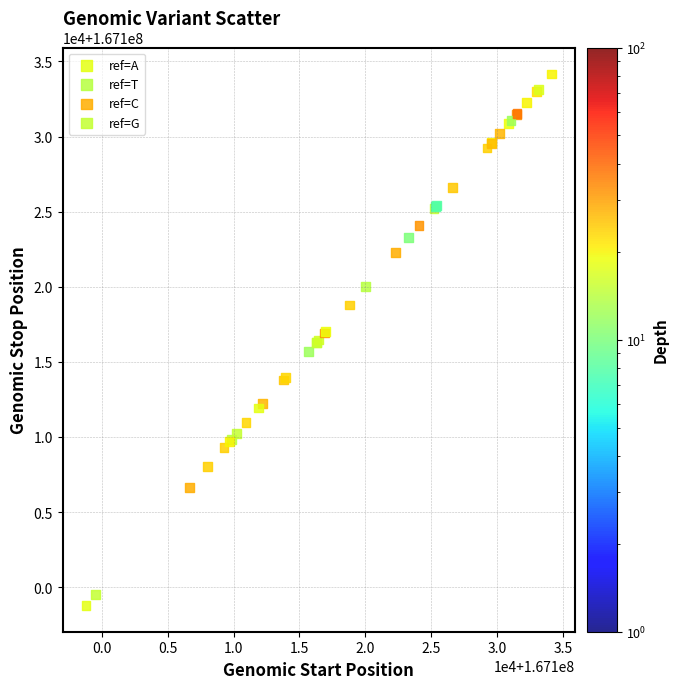

Which series contains the lowest Y value?

ref=A